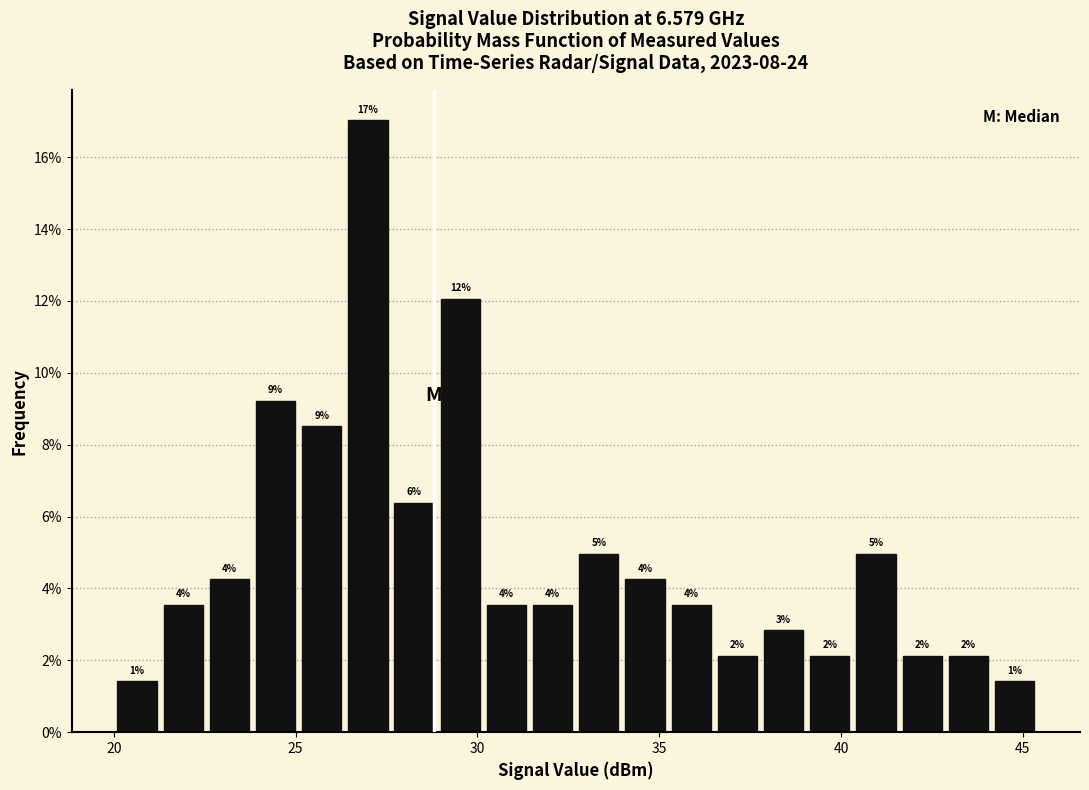

Around what value on the x-axis is the tallest bar? Give the approximate position of its centre, as read against the axis.

27.0